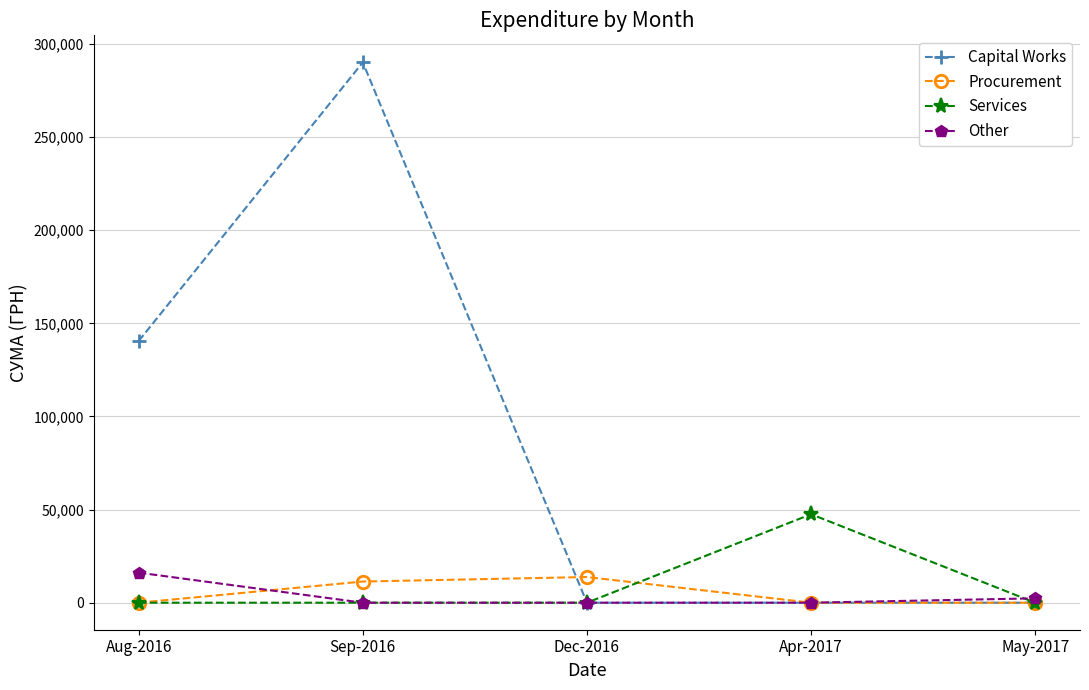

At how many categories does at least one series exceed 118942?

2